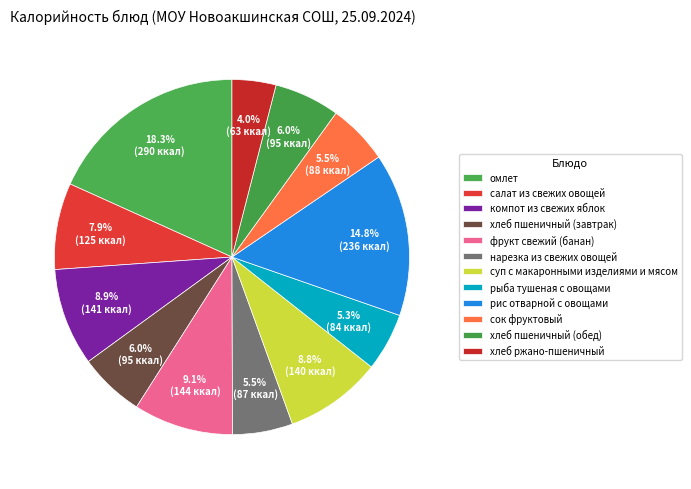

How much of the chart is everything except омлет?

81.7%